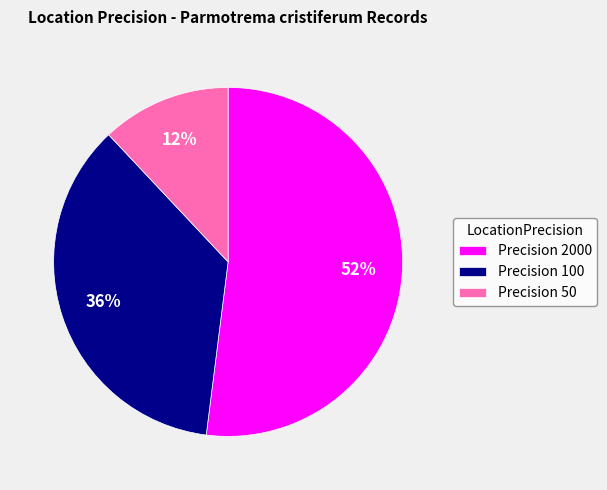

To the nearest percent, what percentage of the pie is Precision 2000?

52%